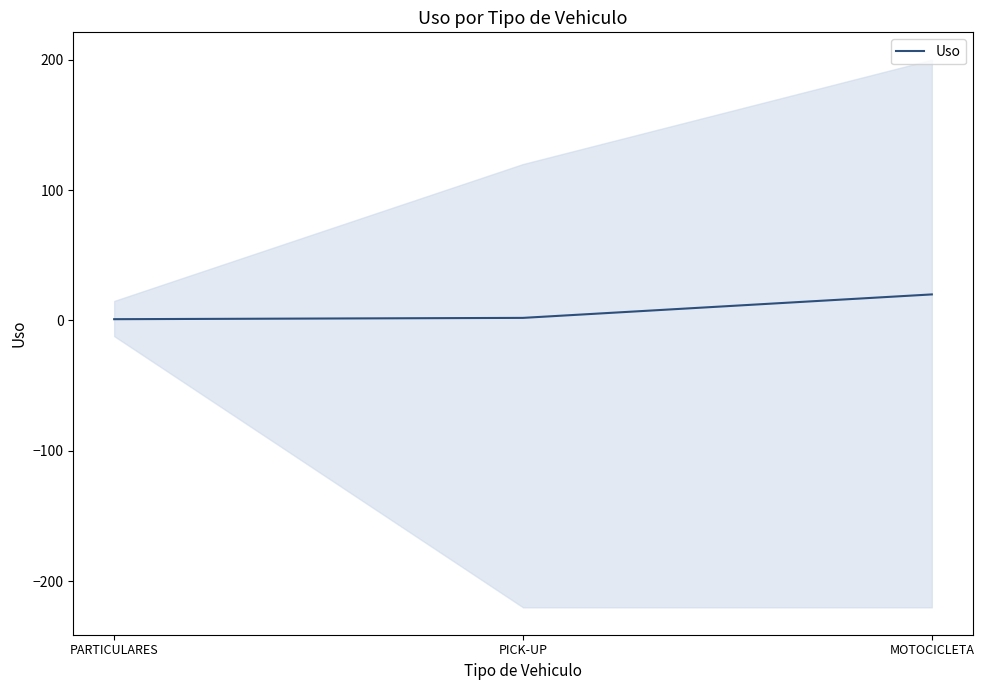

What is the maximum value shown in the chart?

20